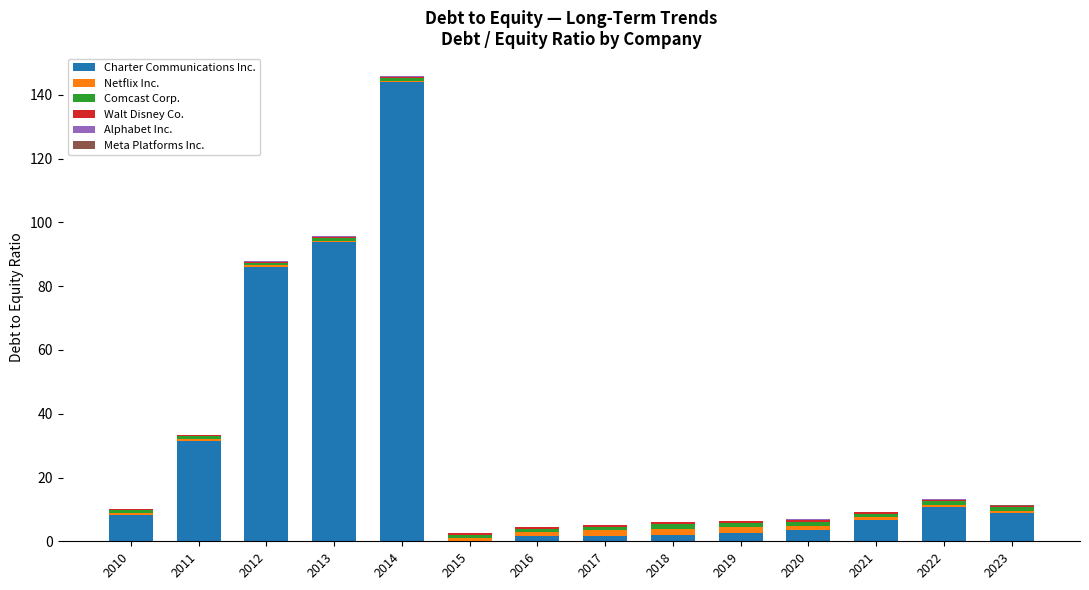

At which category is the sum across all series the highest?

2014